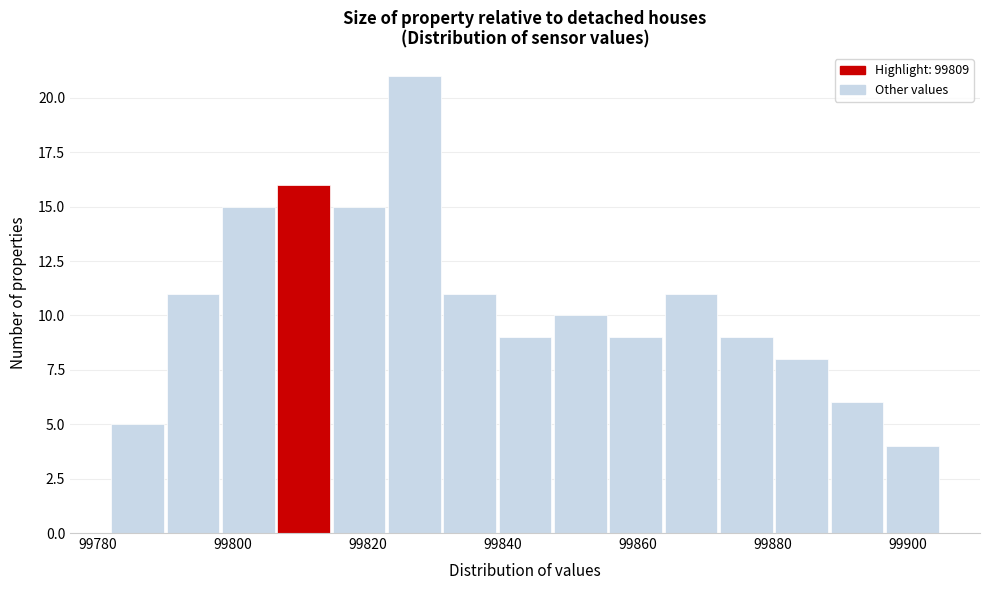

What is the height of the bar covering 99855.8 to 99864.0 on the x-axis? Neither the bar edges nor the heights are printed on the chart, so give them approximately, as read against the axes.

9